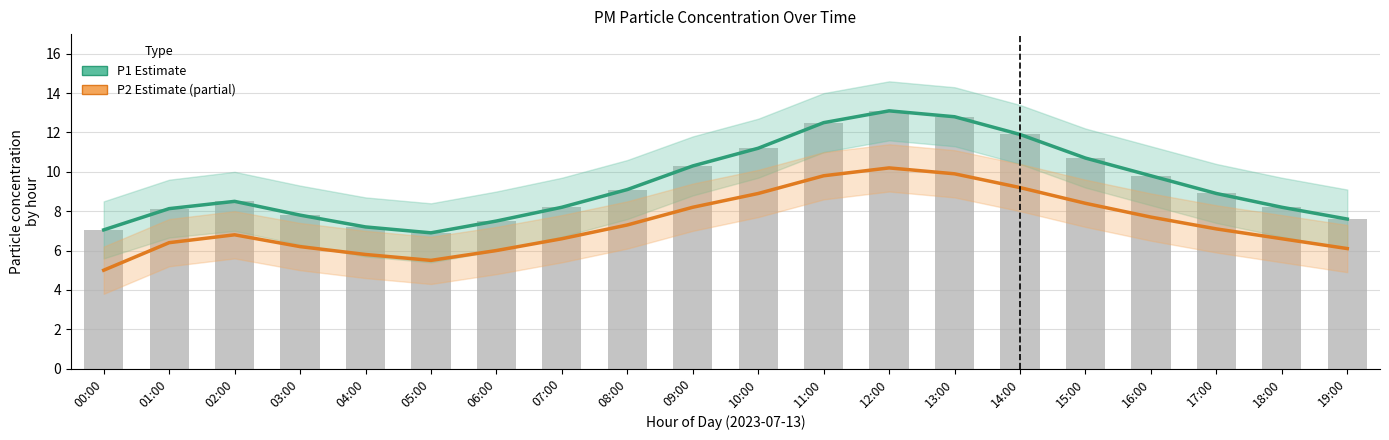

The value of P2 (Estimate partial) at 05:00 is 9.5. True or false?

False